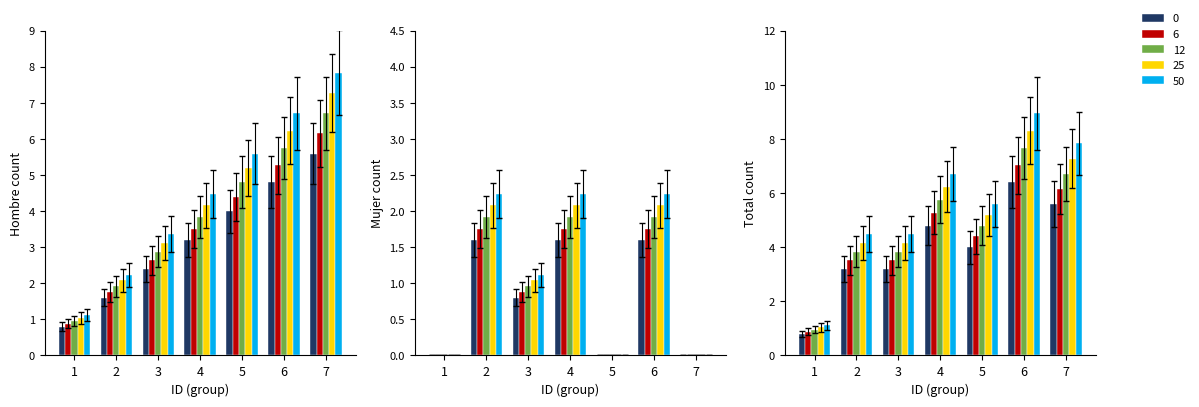

Which series has the widest spread of values?

Hombre